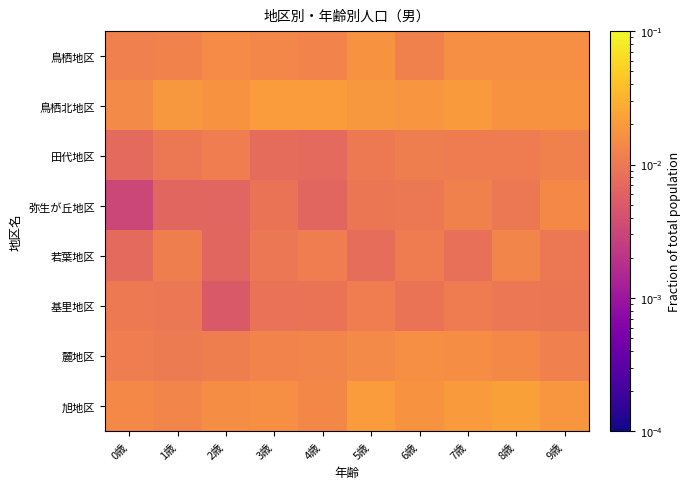

What is the total value across all series at 9歳?

0.1